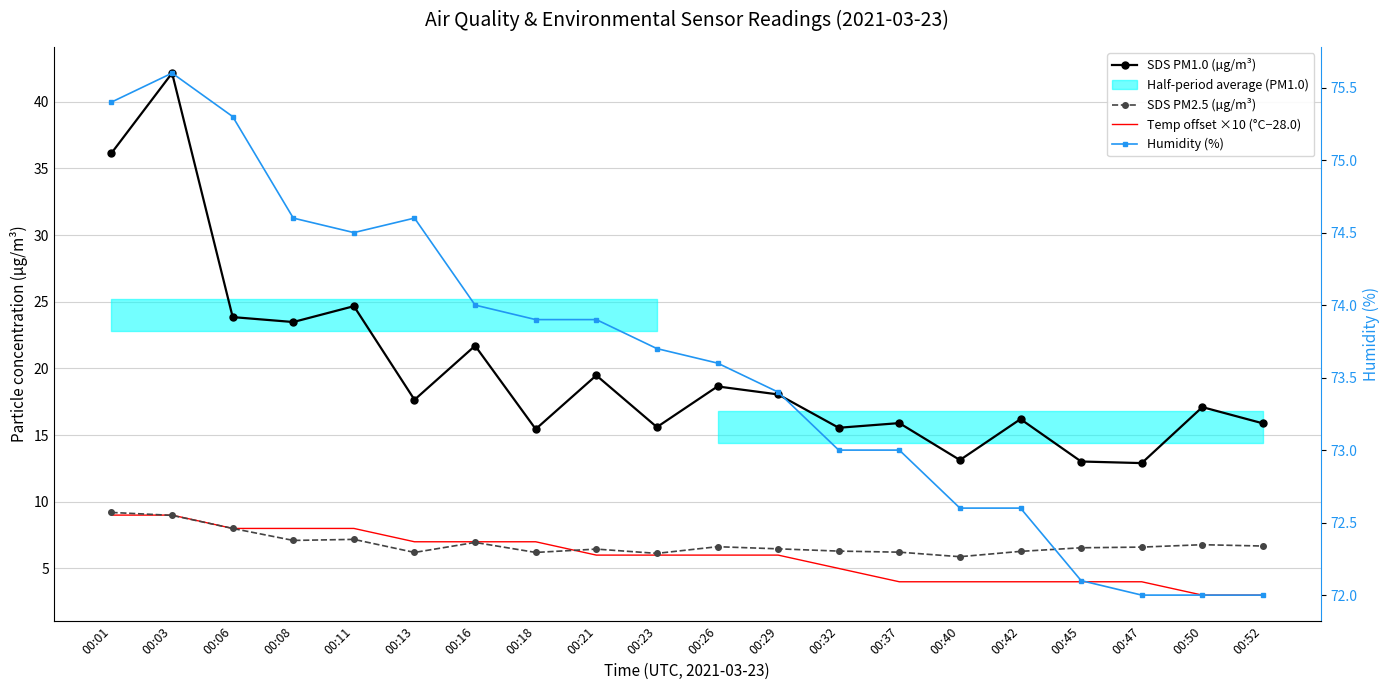

True or false: SDS PM1.0 (µg/m³) has a value of 3.3 at 00:23.

False